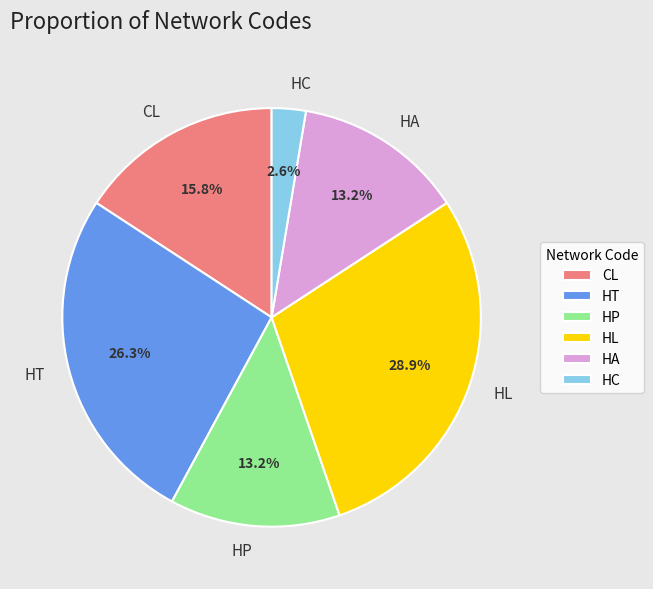

True or false: HT accounts for 11% of the total.

False